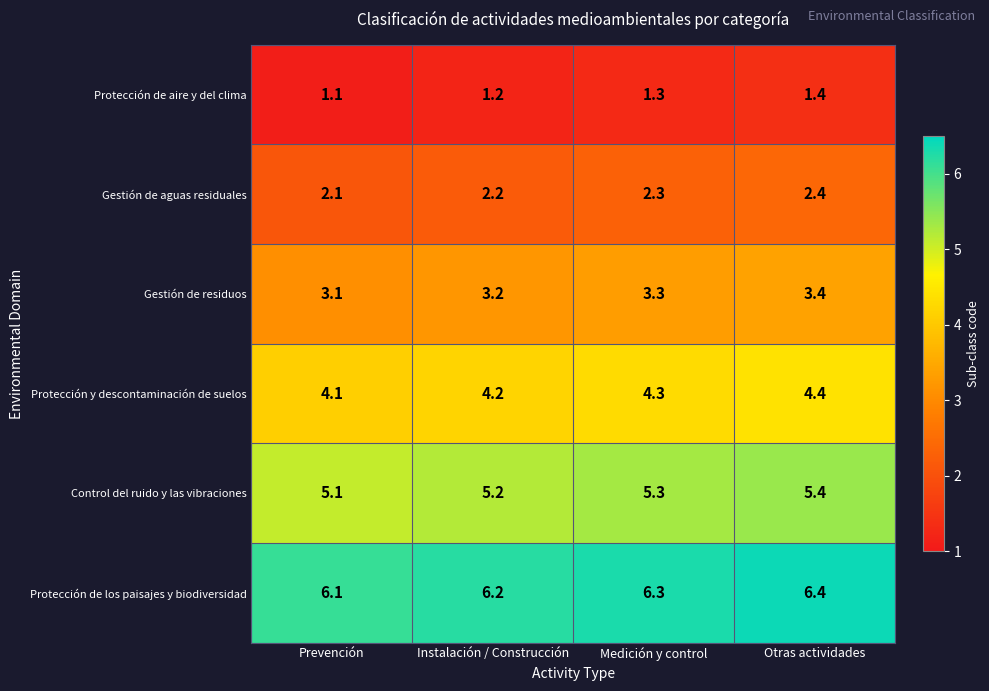

What is the total value across all series at Otras actividades?

23.4